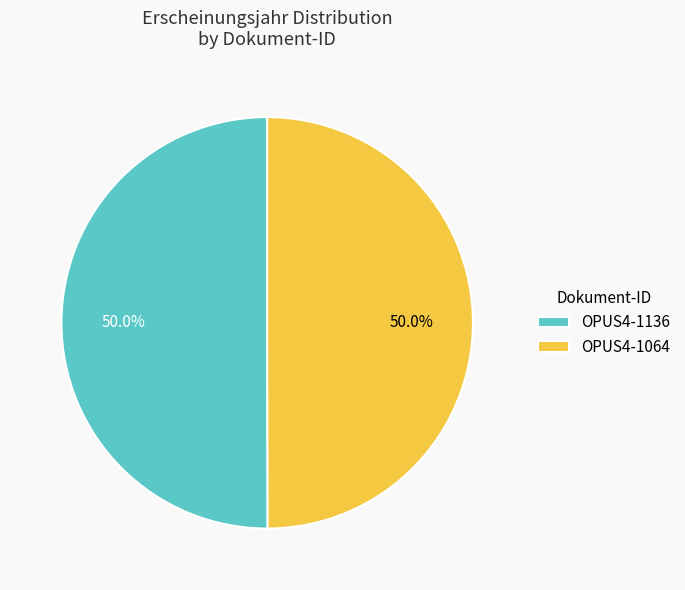

Is it true that OPUS4-1136 is 35% of the pie?

False